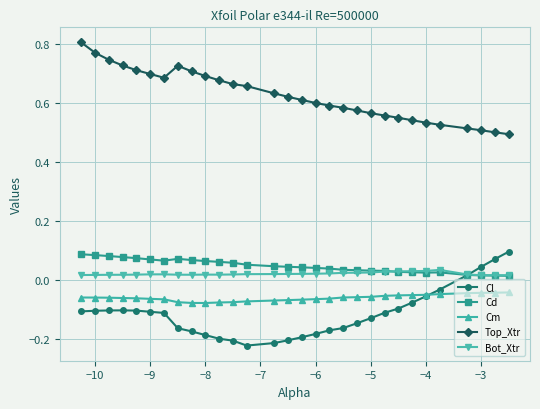

True or false: Top_Xtr and Cd cross at least once.

False